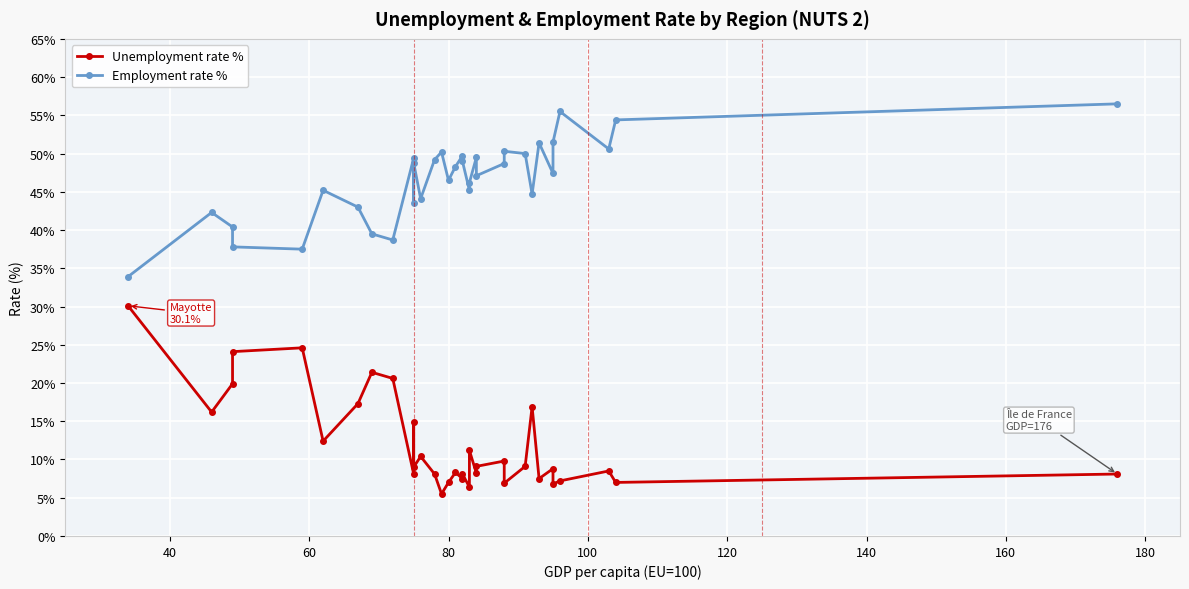

What is the difference between the maximum and minimum values in the Employment rate % series?

22.6